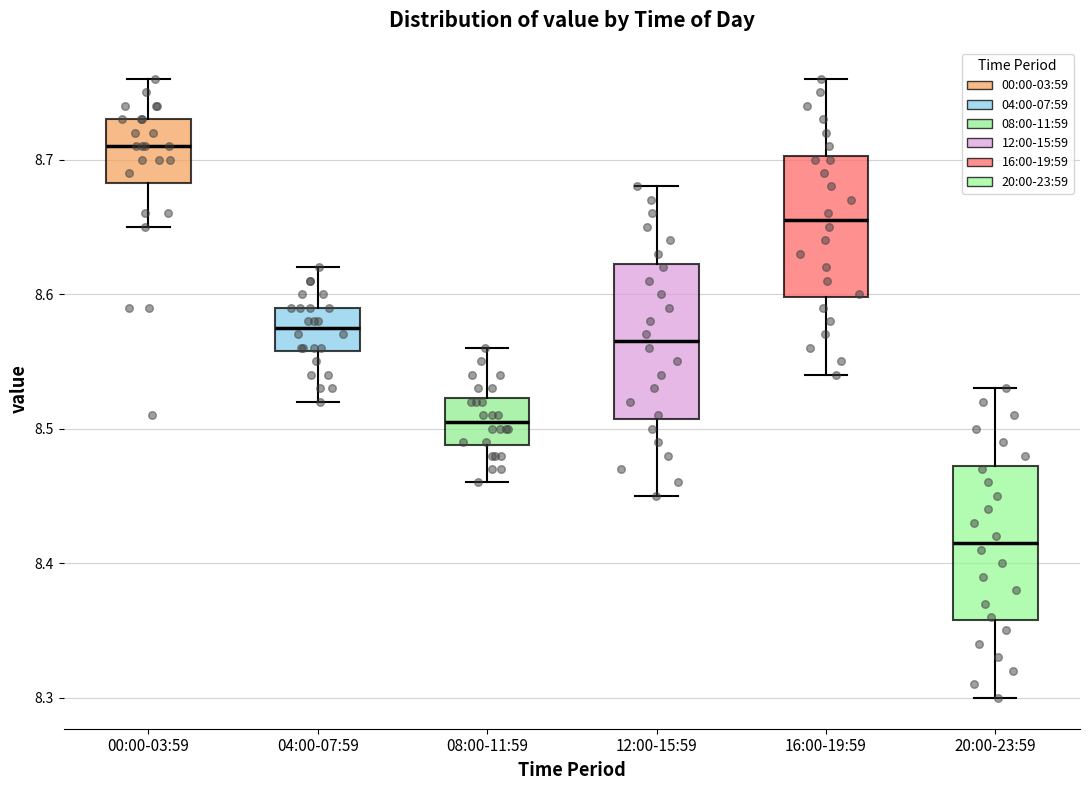

Reading left to right, read every box against the y-axis: the position of its median line, the range the box covers, and the ends of its whiskers. The values are not printed on the chart, so give them approximately, as read against the axis.

00:00-03:59: median 8.71, box 8.68 to 8.73, whiskers 8.65 to 8.76
04:00-07:59: median 8.58, box 8.56 to 8.59, whiskers 8.52 to 8.62
08:00-11:59: median 8.51, box 8.49 to 8.52, whiskers 8.46 to 8.56
12:00-15:59: median 8.57, box 8.51 to 8.62, whiskers 8.45 to 8.68
16:00-19:59: median 8.66, box 8.60 to 8.70, whiskers 8.54 to 8.76
20:00-23:59: median 8.42, box 8.36 to 8.47, whiskers 8.30 to 8.53